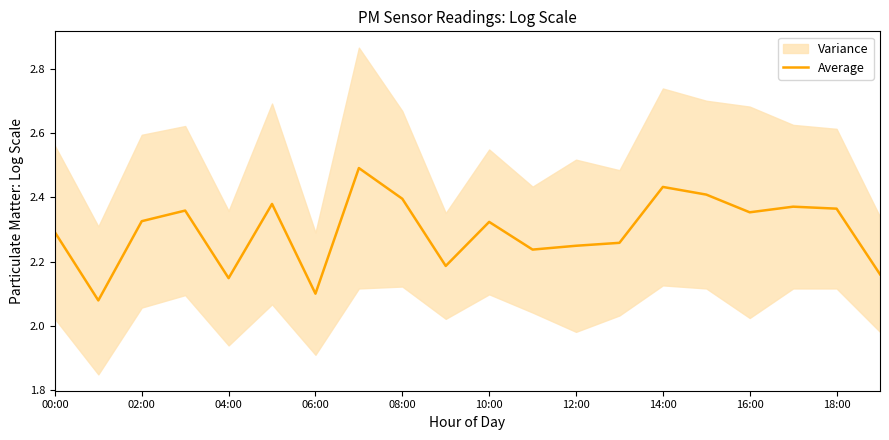

What is the difference between the maximum and second lowest values?

0.4